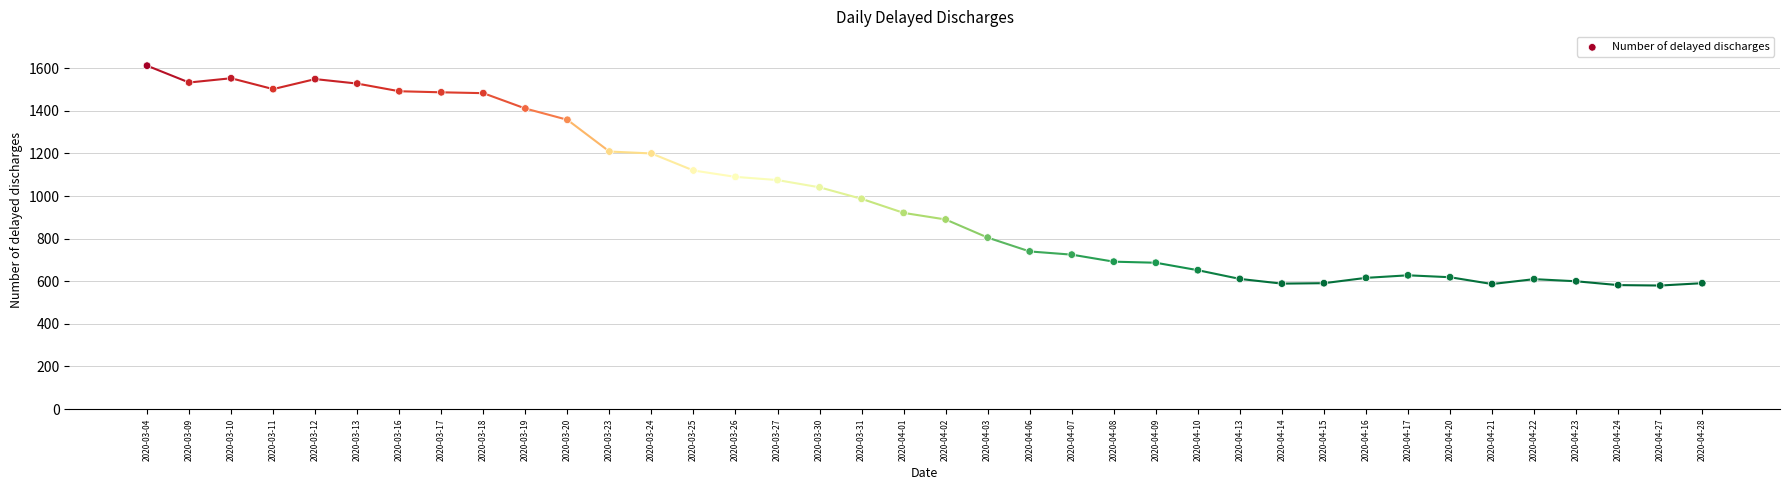

What is the range of Y values (max minus min)?

1032